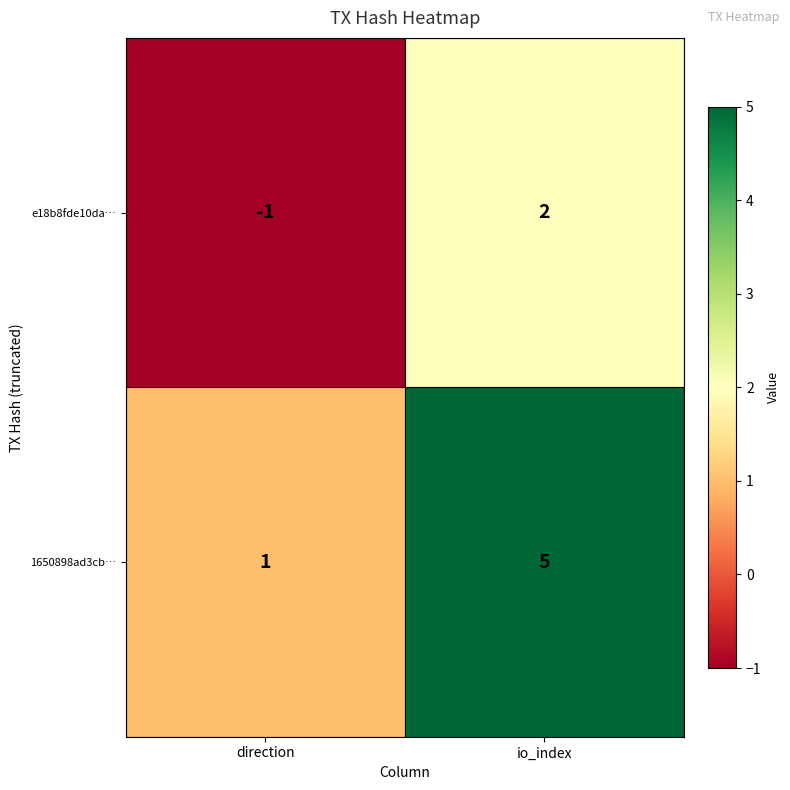

Reading right to left, list all the values displayed in this chart.

e18b8fde10da…: 2	-1
1650898ad3cb…: 5	1